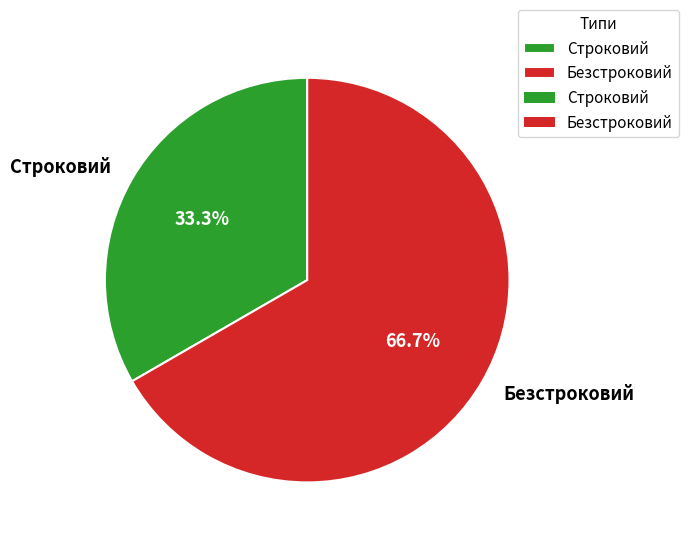

To the nearest percent, what percentage of the pie is Безстроковий?

67%